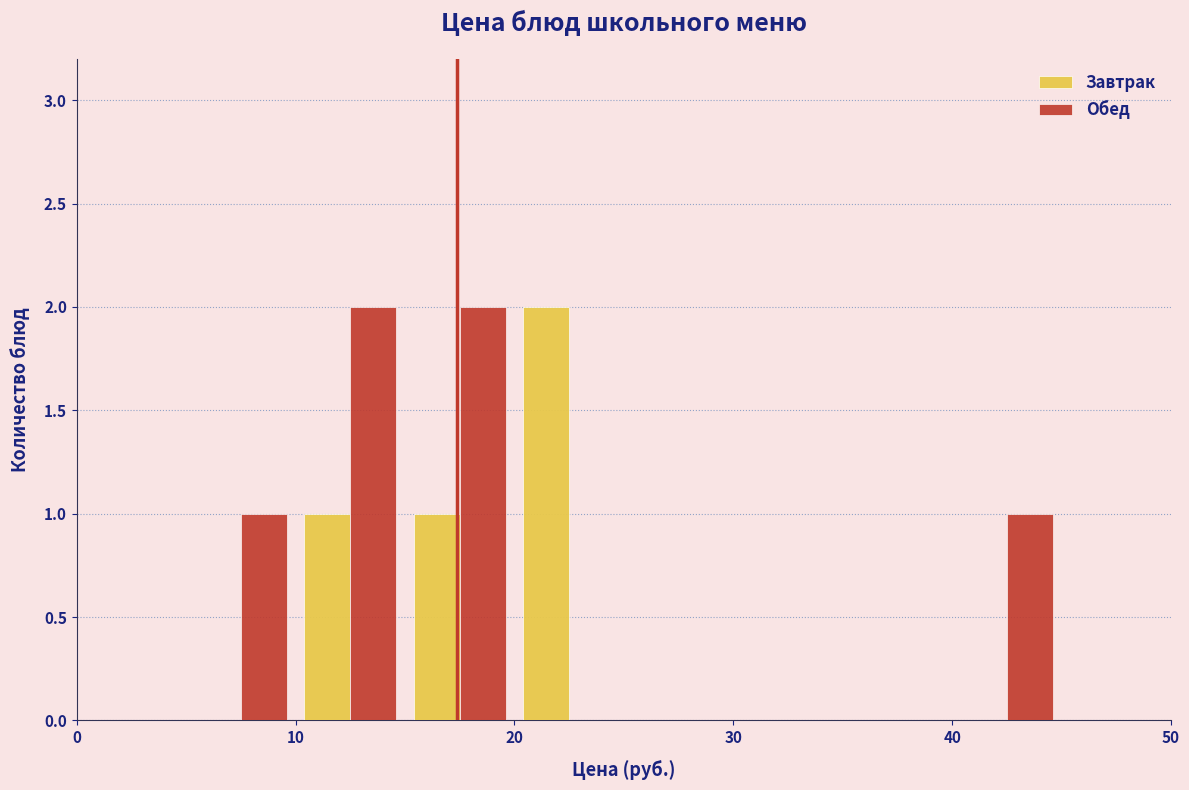

Reading left to right, list every range on the x-axis with the height of the bar of each series over it. The values are not printed on the chart, so give them approximately, as read against the axis.

0 to 5: Завтрак=0	Обед=0
5 to 10: Завтрак=0	Обед=1
10 to 15: Завтрак=1	Обед=2
15 to 20: Завтрак=1	Обед=2
20 to 25: Завтрак=2	Обед=0
25 to 30: Завтрак=0	Обед=0
30 to 35: Завтрак=0	Обед=0
35 to 40: Завтрак=0	Обед=0
40 to 45: Завтрак=0	Обед=1
45 to 50: Завтрак=0	Обед=0